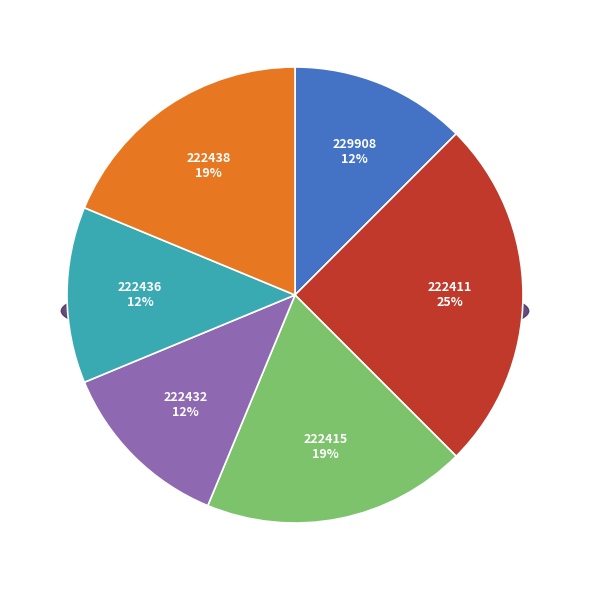

Which has a higher value, 222415 or 222438?

222415